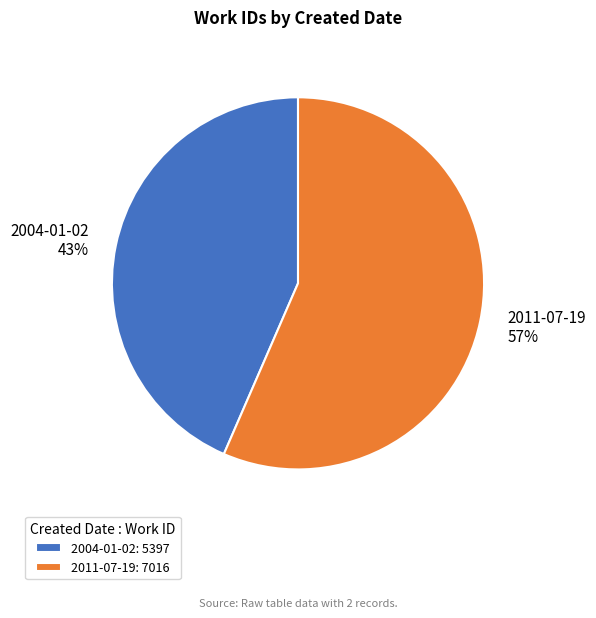

To the nearest percent, what is the combined percentage of 2004-01-02 and 2011-07-19?

100%